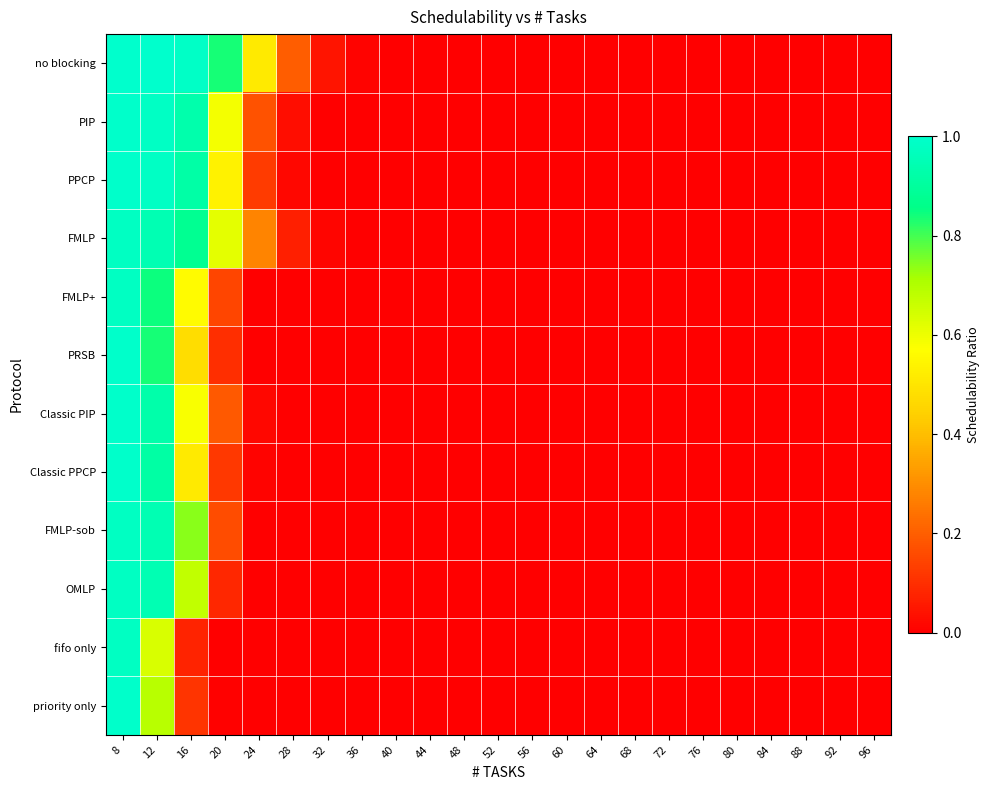

Reading right to left, list all the values displayed in this chart.

no blocking: 96=0.0	92=0.0	88=0.0	84=0.0	80=0.0	76=0.0	72=0.0	68=0.0	64=0.0	60=0.0	56=0.0	52=0.0	48=0.0	44=0.0	40=0.0	36=0.0	32=0.0	28=0.2	24=0.5	20=0.8	16=1.0	12=1.0	8=1.0
PIP: 96=0.0	92=0.0	88=0.0	84=0.0	80=0.0	76=0.0	72=0.0	68=0.0	64=0.0	60=0.0	56=0.0	52=0.0	48=0.0	44=0.0	40=0.0	36=0.0	32=0.0	28=0.0	24=0.2	20=0.6	16=0.9	12=1.0	8=1.0
PPCP: 96=0.0	92=0.0	88=0.0	84=0.0	80=0.0	76=0.0	72=0.0	68=0.0	64=0.0	60=0.0	56=0.0	52=0.0	48=0.0	44=0.0	40=0.0	36=0.0	32=0.0	28=0.0	24=0.1	20=0.5	16=0.9	12=1.0	8=1.0
FMLP: 96=0.0	92=0.0	88=0.0	84=0.0	80=0.0	76=0.0	72=0.0	68=0.0	64=0.0	60=0.0	56=0.0	52=0.0	48=0.0	44=0.0	40=0.0	36=0.0	32=0.0	28=0.1	24=0.3	20=0.6	16=0.9	12=0.9	8=1.0
FMLP+: 96=0.0	92=0.0	88=0.0	84=0.0	80=0.0	76=0.0	72=0.0	68=0.0	64=0.0	60=0.0	56=0.0	52=0.0	48=0.0	44=0.0	40=0.0	36=0.0	32=0.0	28=0.0	24=0.0	20=0.1	16=0.6	12=0.8	8=1.0
PRSB: 96=0.0	92=0.0	88=0.0	84=0.0	80=0.0	76=0.0	72=0.0	68=0.0	64=0.0	60=0.0	56=0.0	52=0.0	48=0.0	44=0.0	40=0.0	36=0.0	32=0.0	28=0.0	24=0.0	20=0.1	16=0.5	12=0.8	8=1.0
Classic PIP: 96=0.0	92=0.0	88=0.0	84=0.0	80=0.0	76=0.0	72=0.0	68=0.0	64=0.0	60=0.0	56=0.0	52=0.0	48=0.0	44=0.0	40=0.0	36=0.0	32=0.0	28=0.0	24=0.0	20=0.2	16=0.6	12=0.9	8=1.0
Classic PPCP: 96=0.0	92=0.0	88=0.0	84=0.0	80=0.0	76=0.0	72=0.0	68=0.0	64=0.0	60=0.0	56=0.0	52=0.0	48=0.0	44=0.0	40=0.0	36=0.0	32=0.0	28=0.0	24=0.0	20=0.1	16=0.5	12=0.9	8=1.0
FMLP-sob: 96=0.0	92=0.0	88=0.0	84=0.0	80=0.0	76=0.0	72=0.0	68=0.0	64=0.0	60=0.0	56=0.0	52=0.0	48=0.0	44=0.0	40=0.0	36=0.0	32=0.0	28=0.0	24=0.0	20=0.2	16=0.7	12=0.9	8=1.0
OMLP: 96=0.0	92=0.0	88=0.0	84=0.0	80=0.0	76=0.0	72=0.0	68=0.0	64=0.0	60=0.0	56=0.0	52=0.0	48=0.0	44=0.0	40=0.0	36=0.0	32=0.0	28=0.0	24=0.0	20=0.1	16=0.7	12=0.9	8=1.0
fifo only: 96=0.0	92=0.0	88=0.0	84=0.0	80=0.0	76=0.0	72=0.0	68=0.0	64=0.0	60=0.0	56=0.0	52=0.0	48=0.0	44=0.0	40=0.0	36=0.0	32=0.0	28=0.0	24=0.0	20=0.0	16=0.1	12=0.6	8=1.0
priority only: 96=0.0	92=0.0	88=0.0	84=0.0	80=0.0	76=0.0	72=0.0	68=0.0	64=0.0	60=0.0	56=0.0	52=0.0	48=0.0	44=0.0	40=0.0	36=0.0	32=0.0	28=0.0	24=0.0	20=0.0	16=0.1	12=0.7	8=1.0